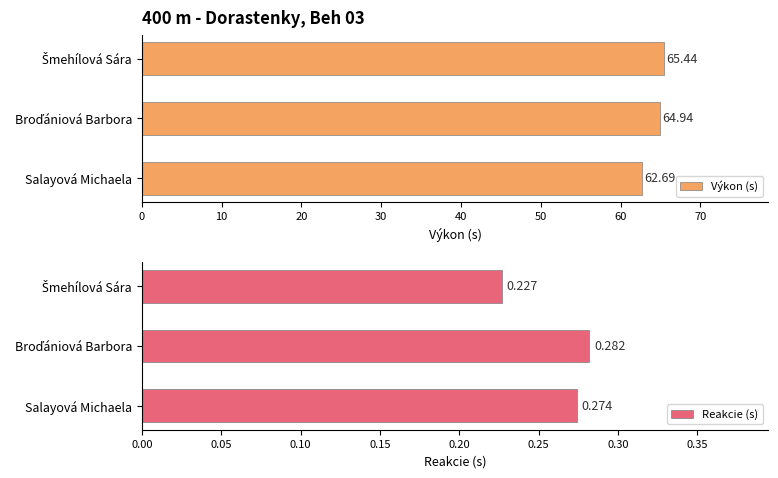

Is it true that Reakcie (s) equals 0.5 at Salayová Michaela?

False